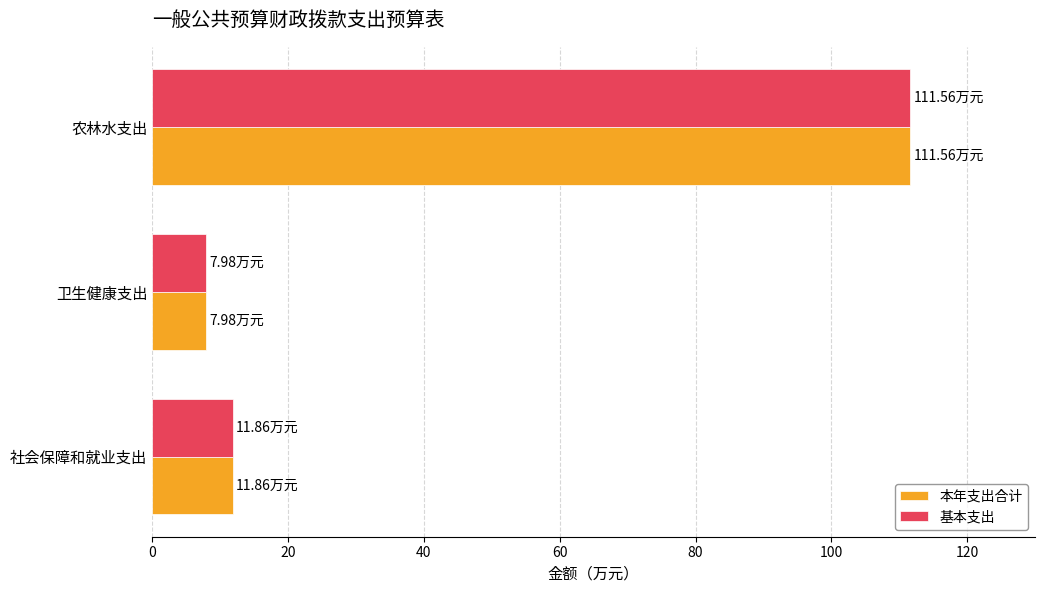

How many data points in 基本支出 are above 11?

2